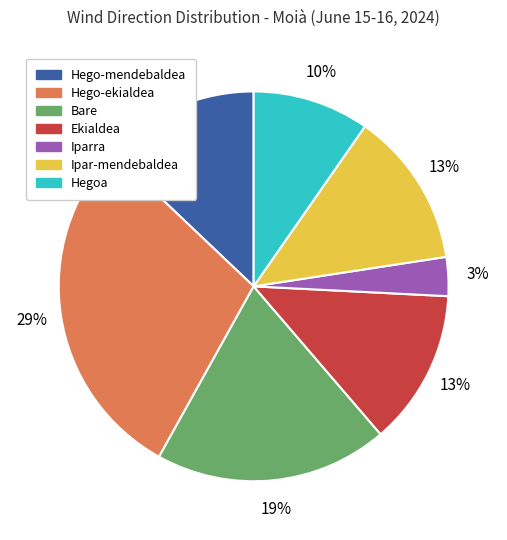

To the nearest percent, what percentage of the pie is Hegoa?

10%